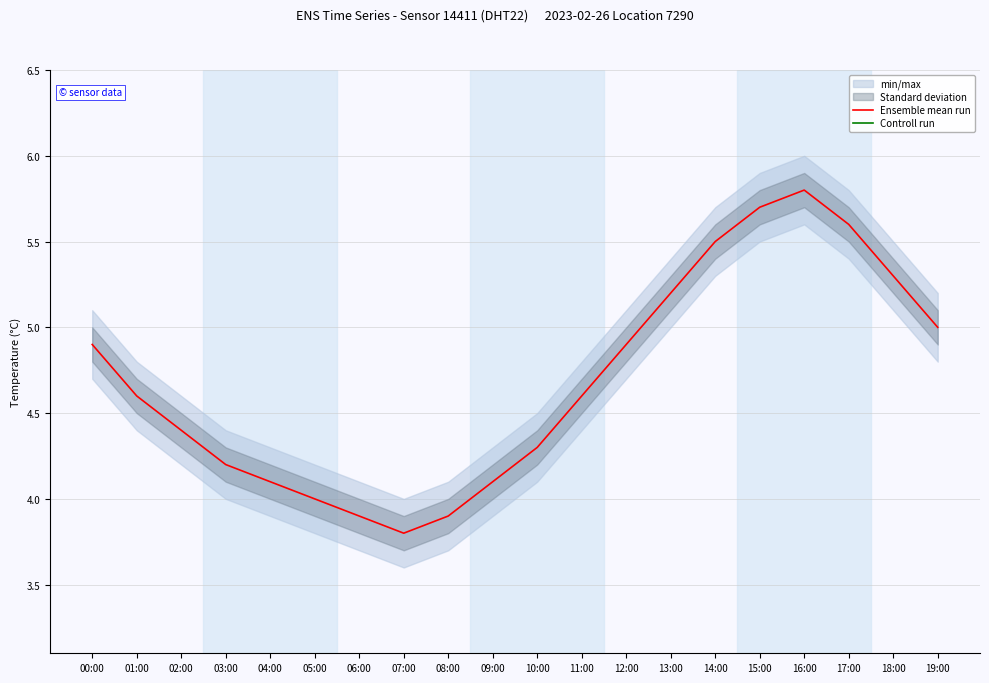

At which category is the sum across all series the highest?

16:00